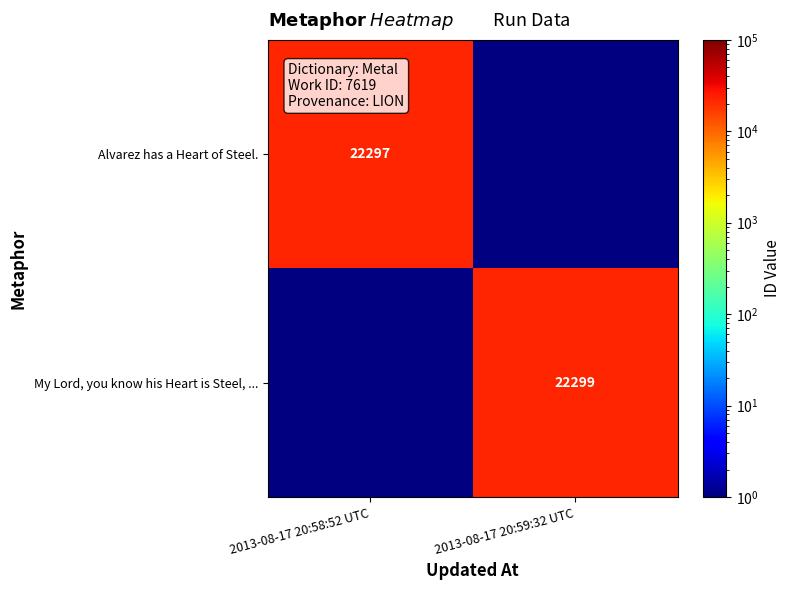

True or false: Alvarez has a Heart of Steel. has a value of 22297 at 2013-08-17 20:58:52 UTC.

True